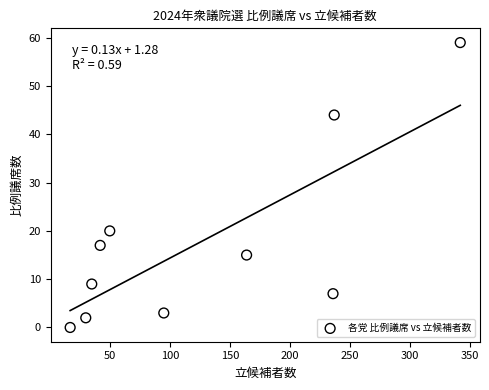

What Y value in the scatter plot is closest to 29?

20